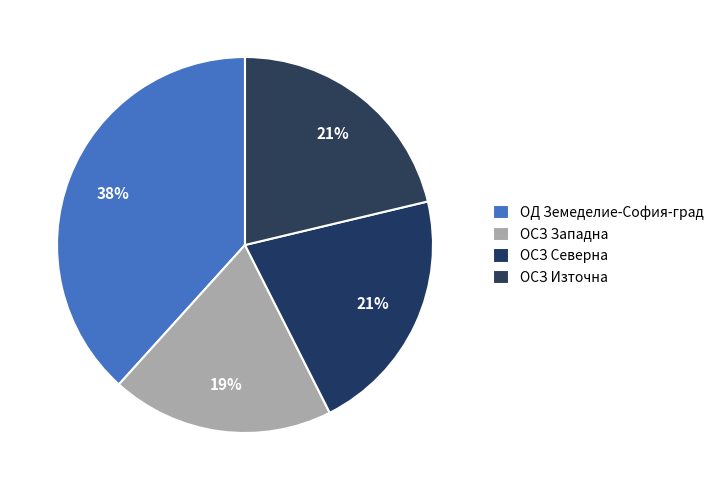

Rank the categories by value from lowest to highest.

ОСЗ Западна, ОСЗ Северна, ОСЗ Източна, ОД Земеделие-София-град